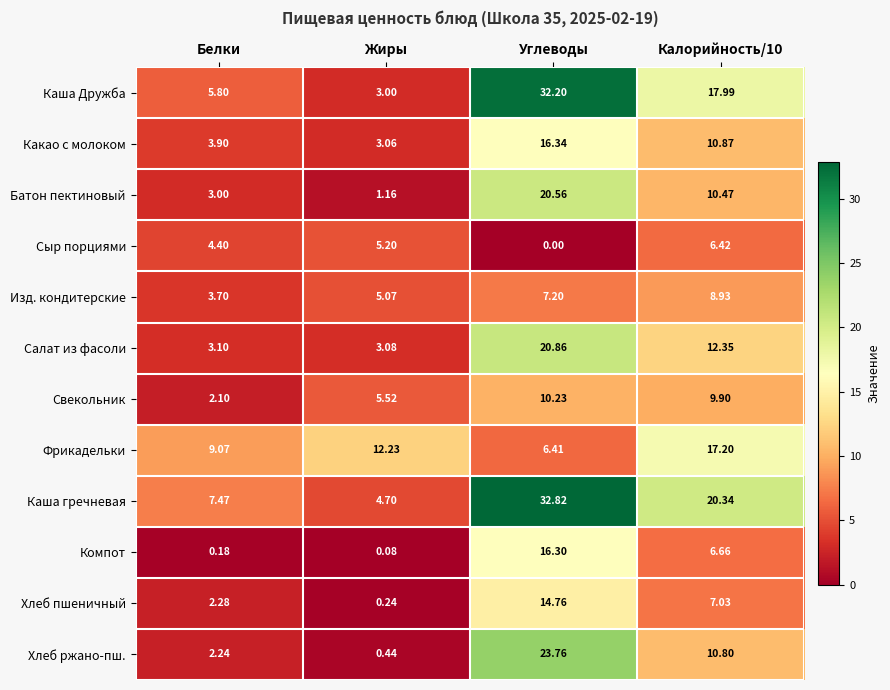

At which category is the sum across all series the highest?

Углеводы